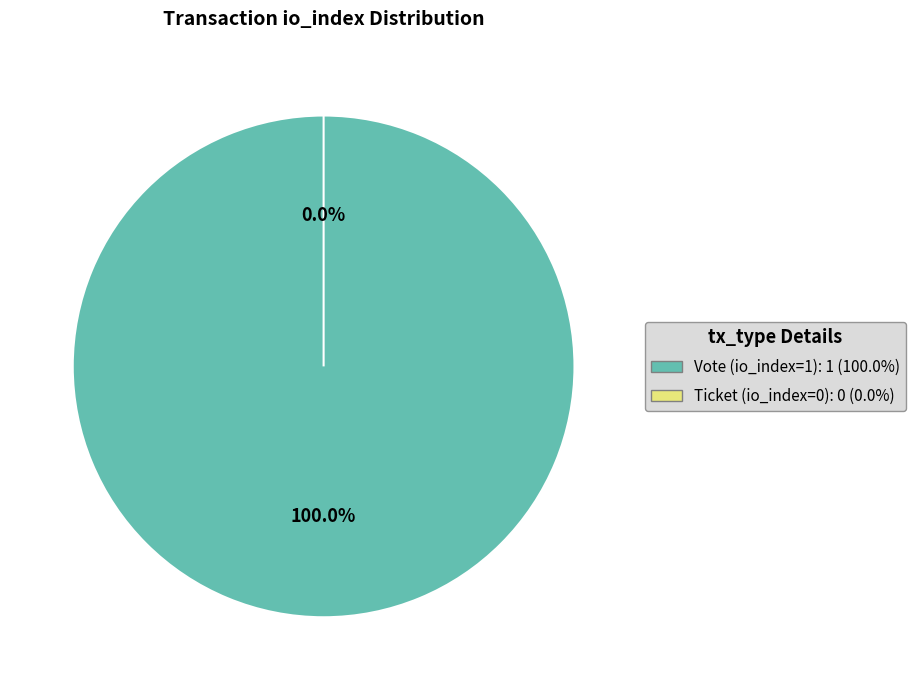

Rank the categories by value from highest to lowest.

Vote (io_index=1), Ticket (io_index=0)